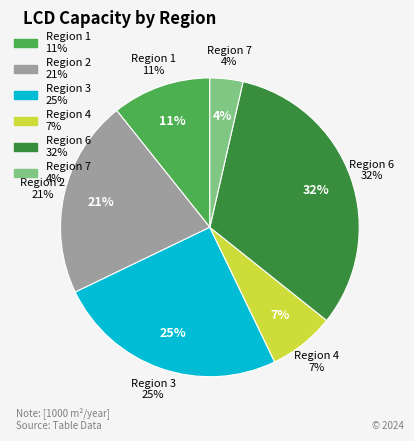

Is it true that 1 is 11% of the pie?

True